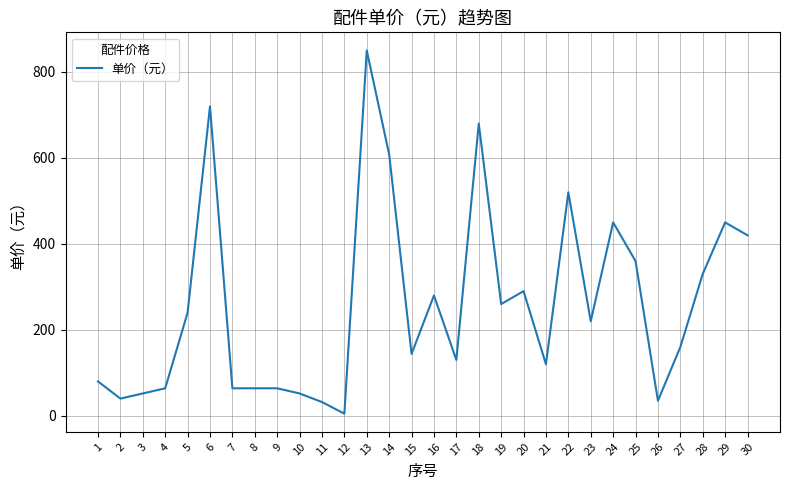

Where is the data nearest to the value 427?

30